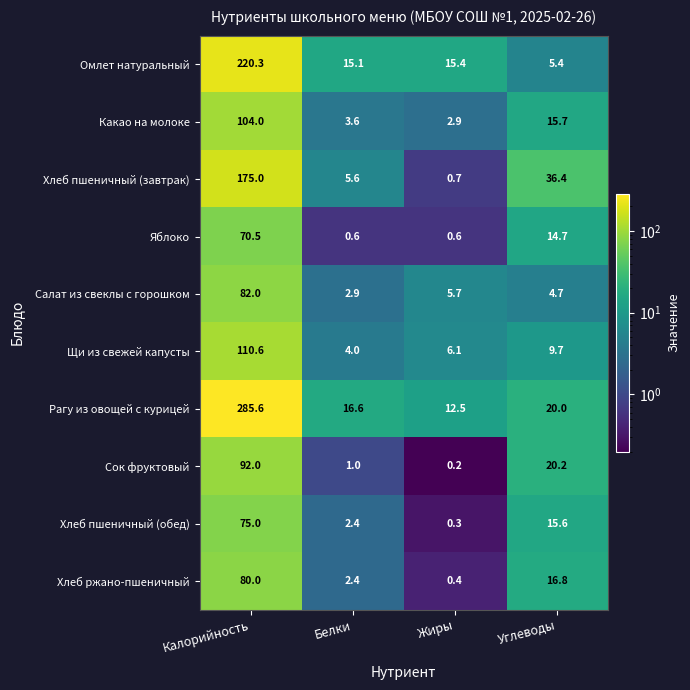

The Омлет натуральный series shows 9.7 at Жиры. True or false?

False